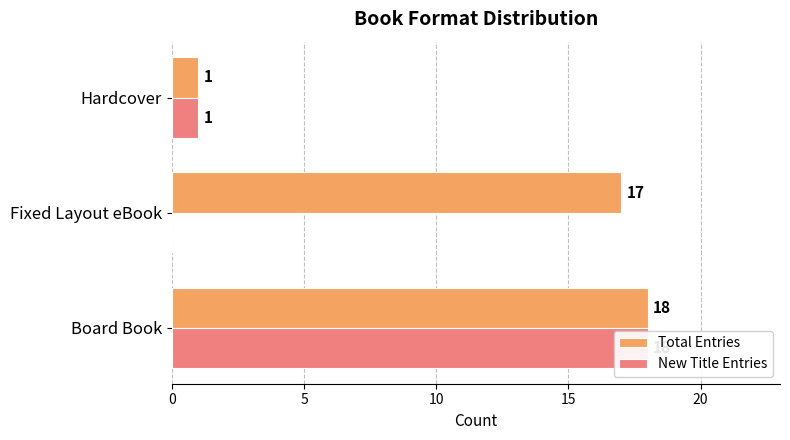

True or false: New Title Entries has a value of -6 at Fixed Layout eBook.

False